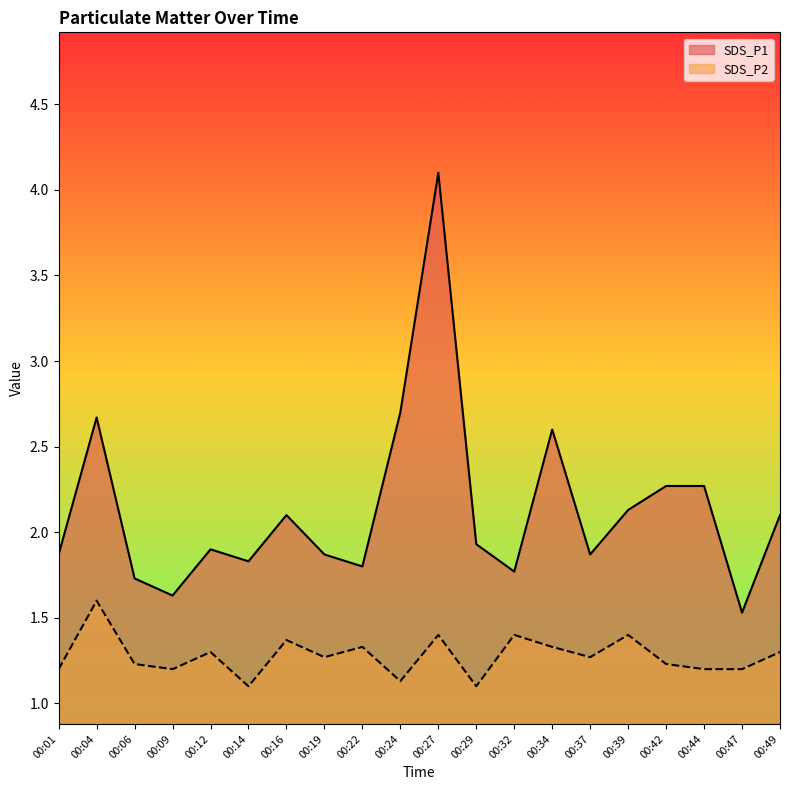

True or false: SDS_P2 and SDS_P1 cross at least once.

False